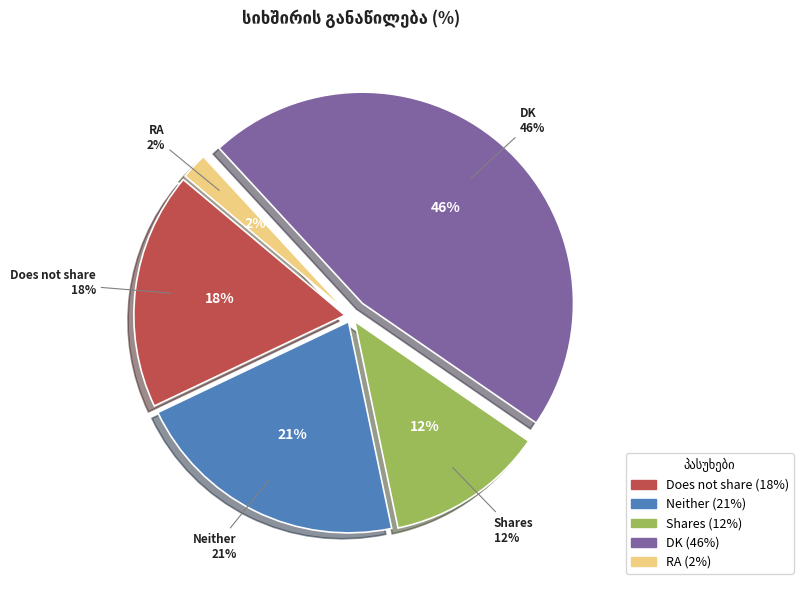

Which category has the smallest portion of the pie?

RA